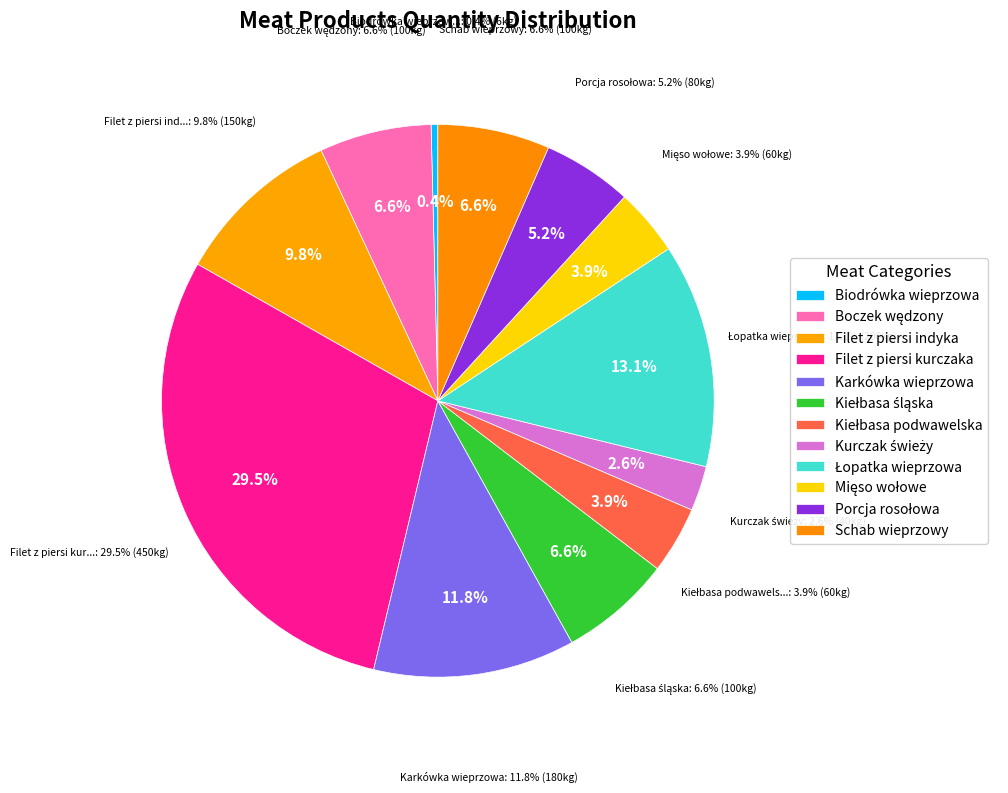

Is the sum of Schab wieprzowy and Mięso wołowe greater than half?

No